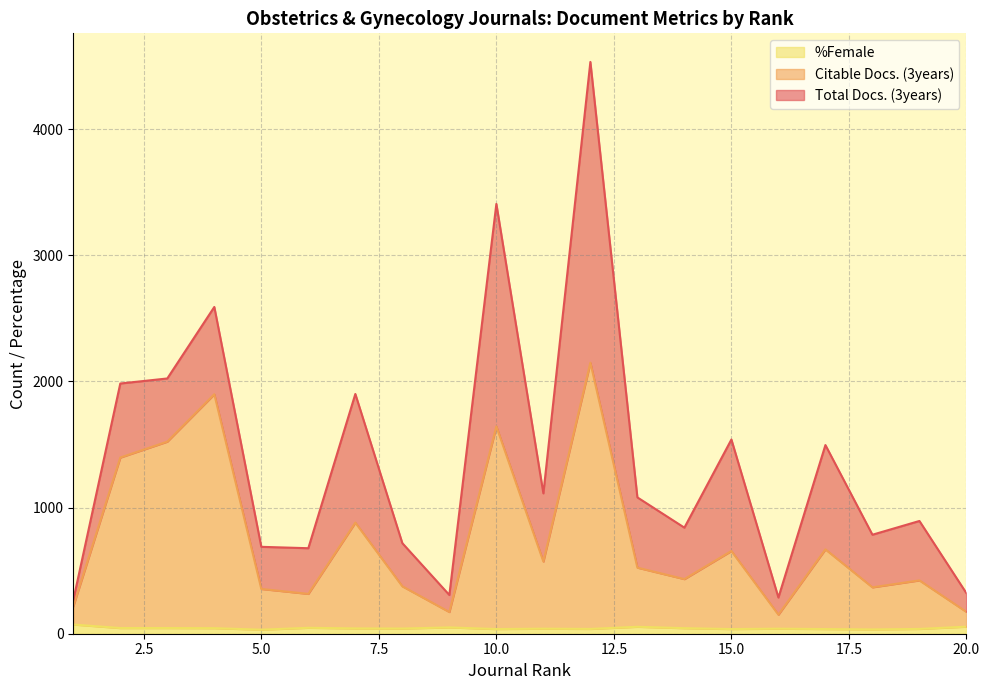

True or false: %Female and Citable Docs. (3years) cross at least once.

False